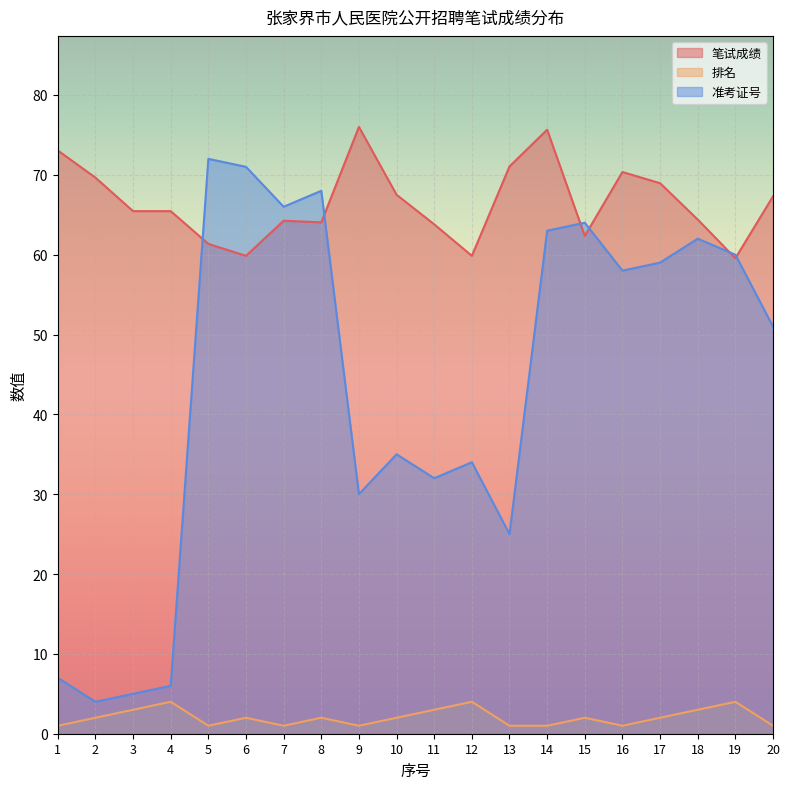

At which label does 排名 reach its minimum?

1